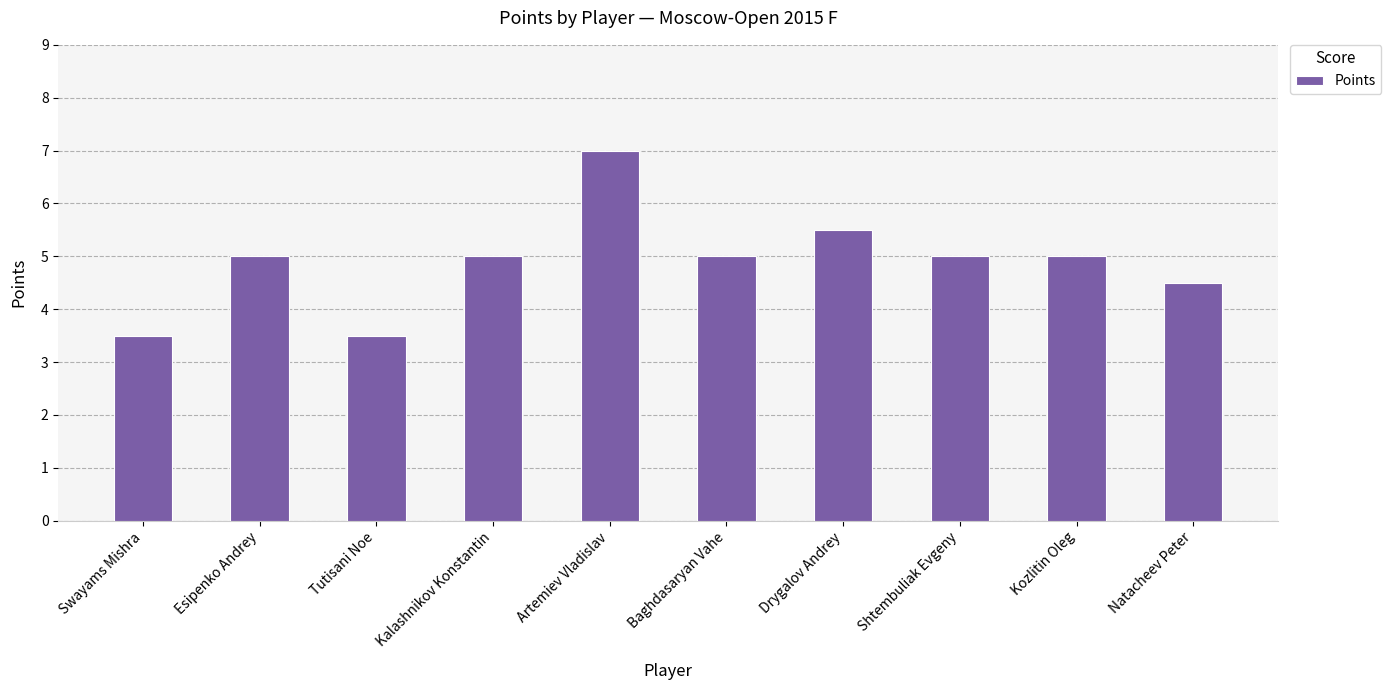

Count the values in the range 4 to 5.

6